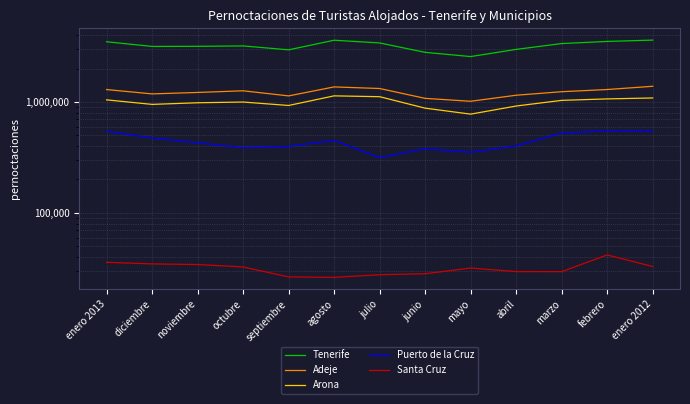

The value of Adeje at agosto is 336849. True or false?

False